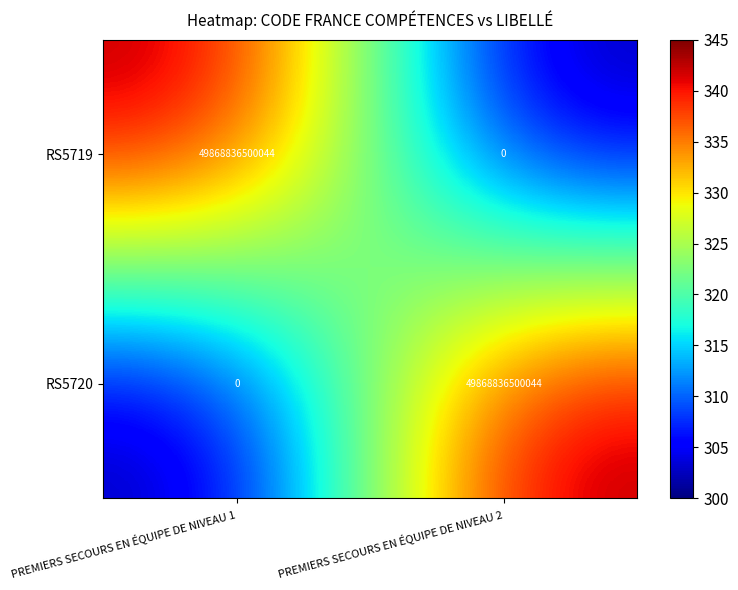

What is the minimum value shown in the chart?

0